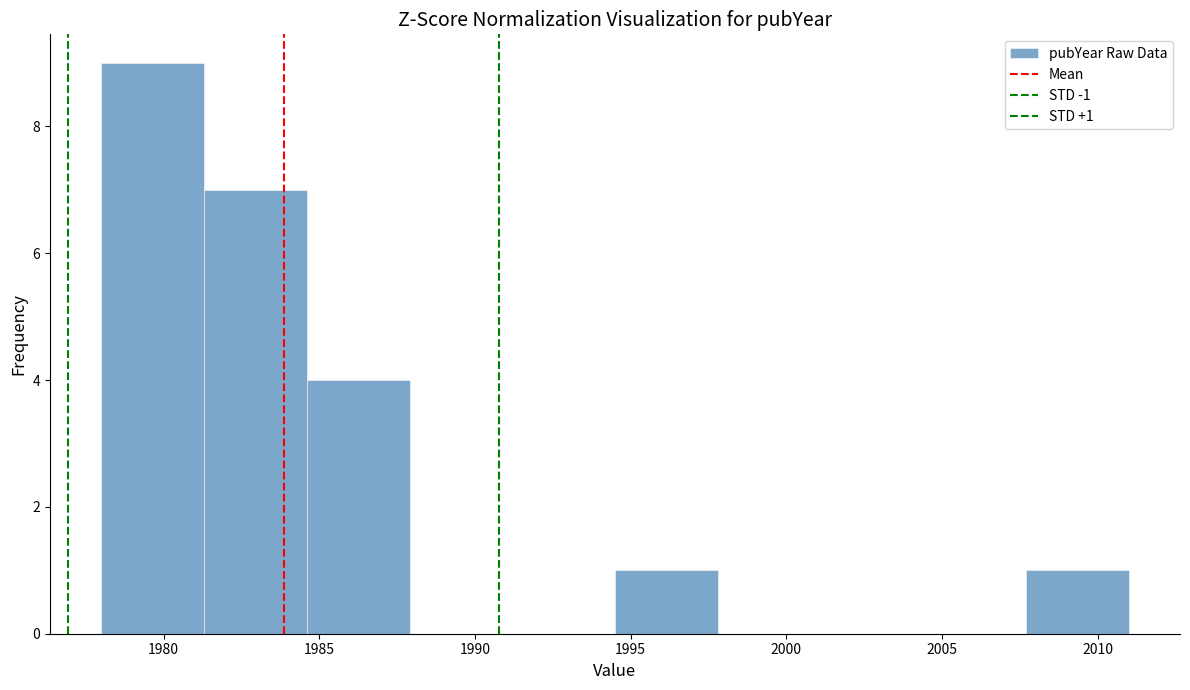

Over which range of the x-axis is the bar tallest?

1978.0 to 1981.3